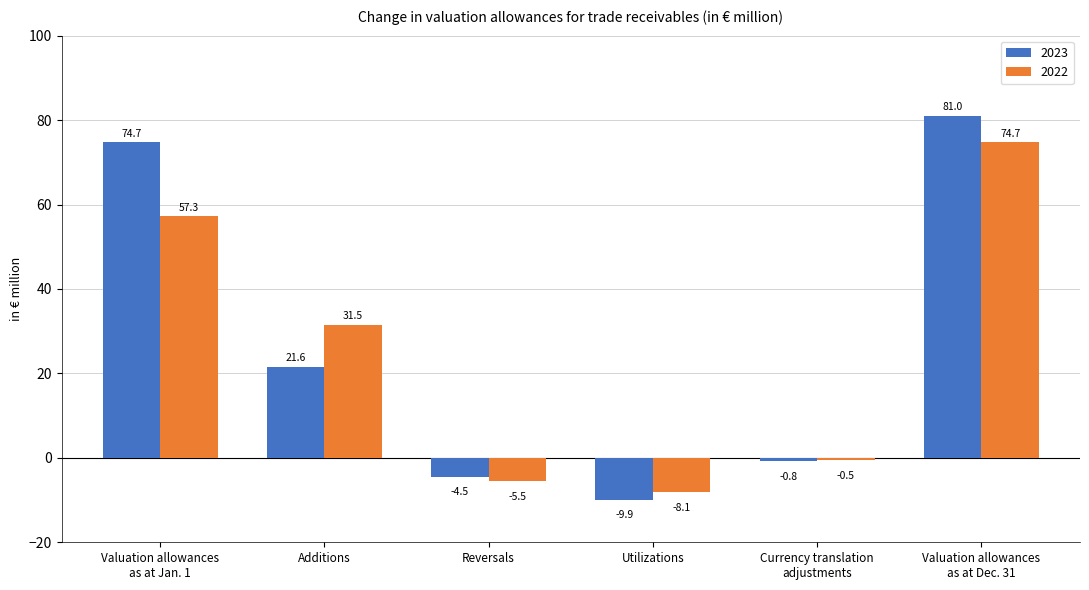

Which series has the largest total across all categories?

2023